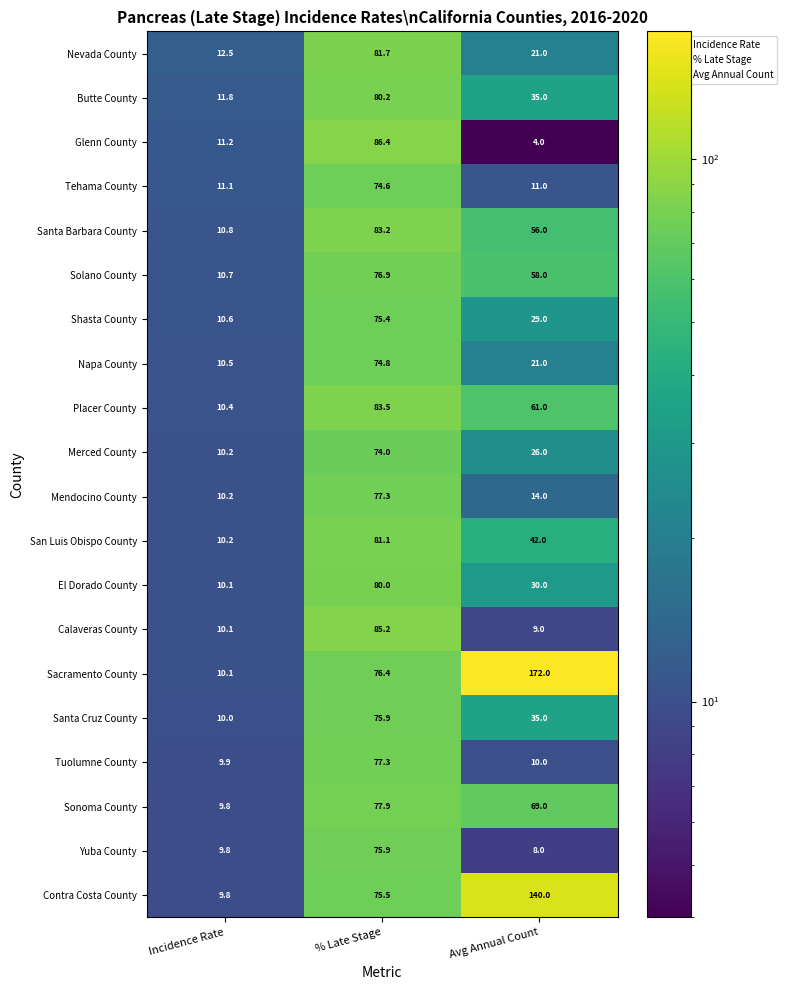

Is it true that Napa County equals 6.4 at Incidence Rate?

False